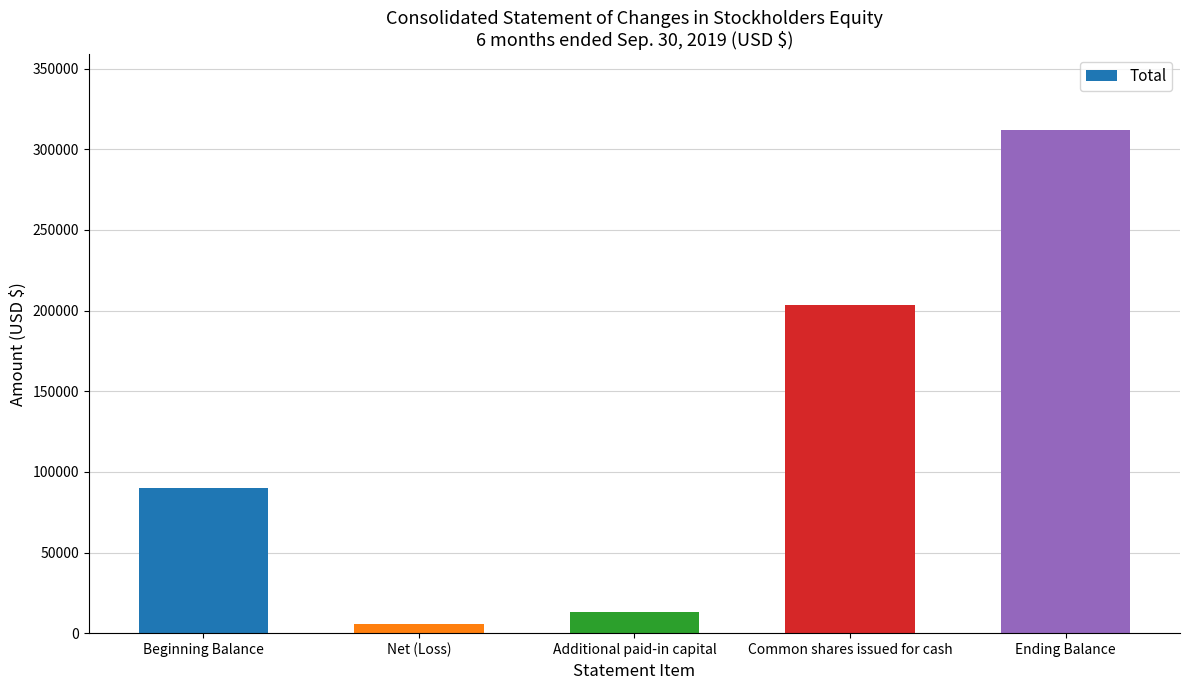

True or false: the data shows 130451 at Beginning Balance.

False